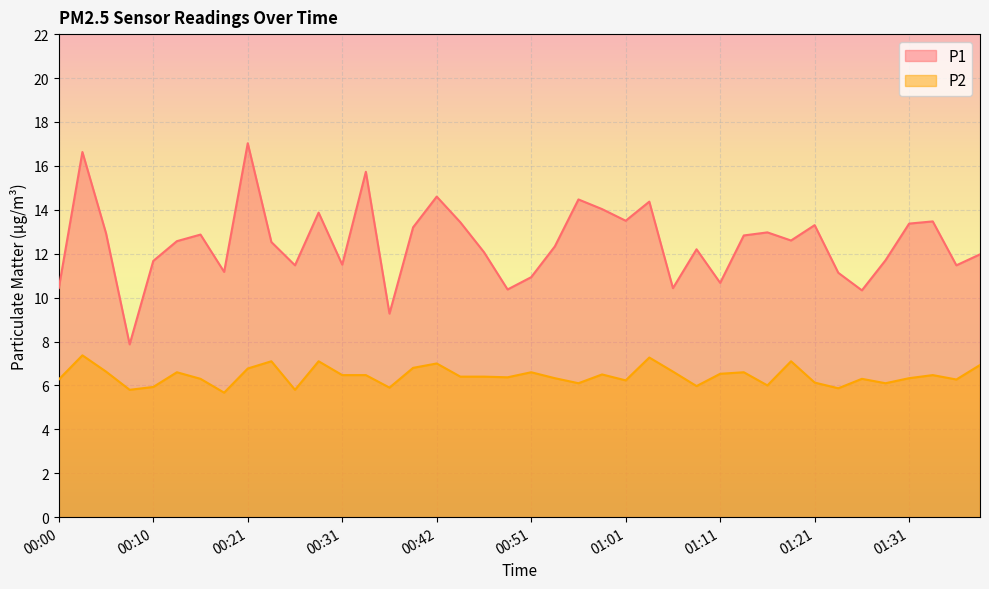

At which category does P1 reach its first local valley?

00:07